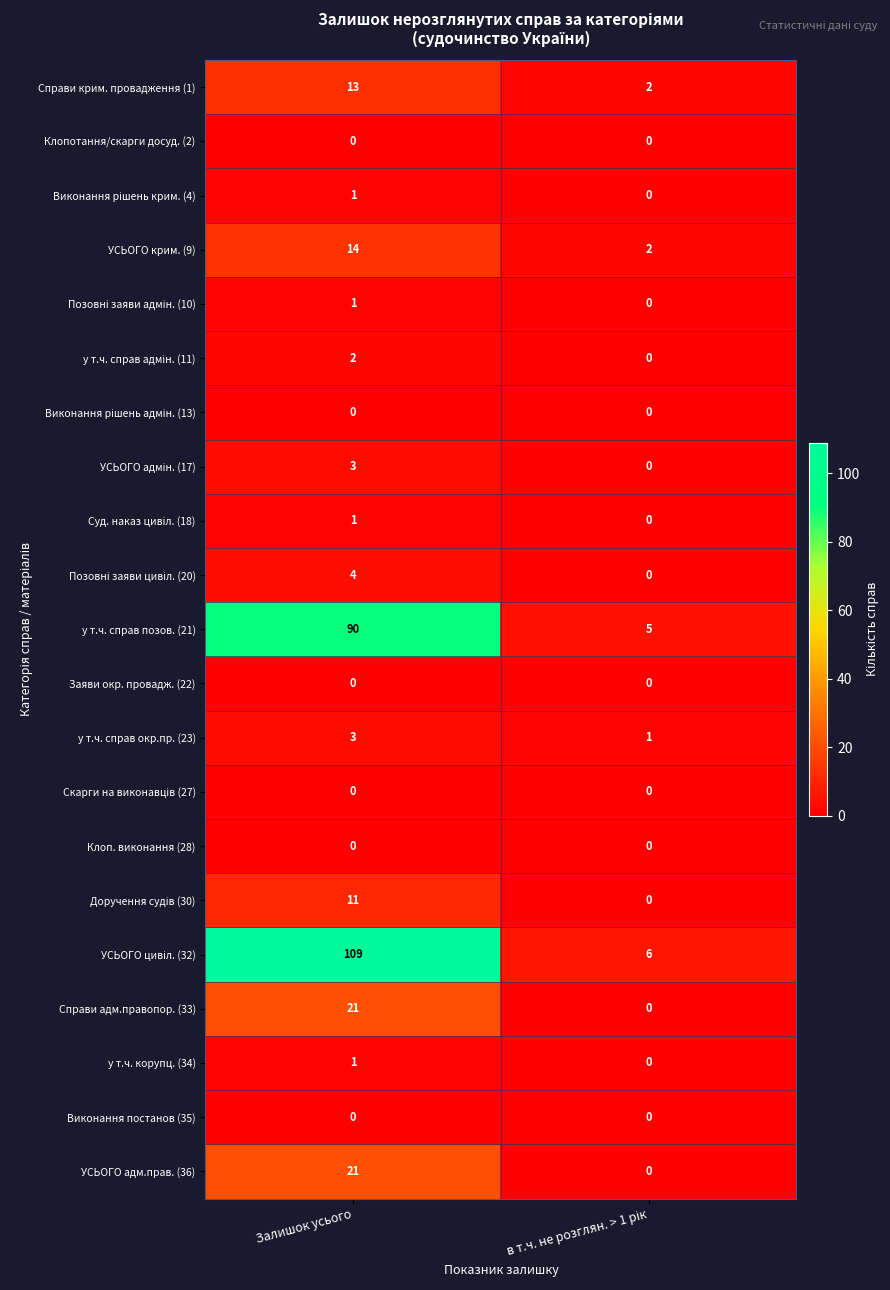

At which category is the sum across all series the highest?

Залишок усього